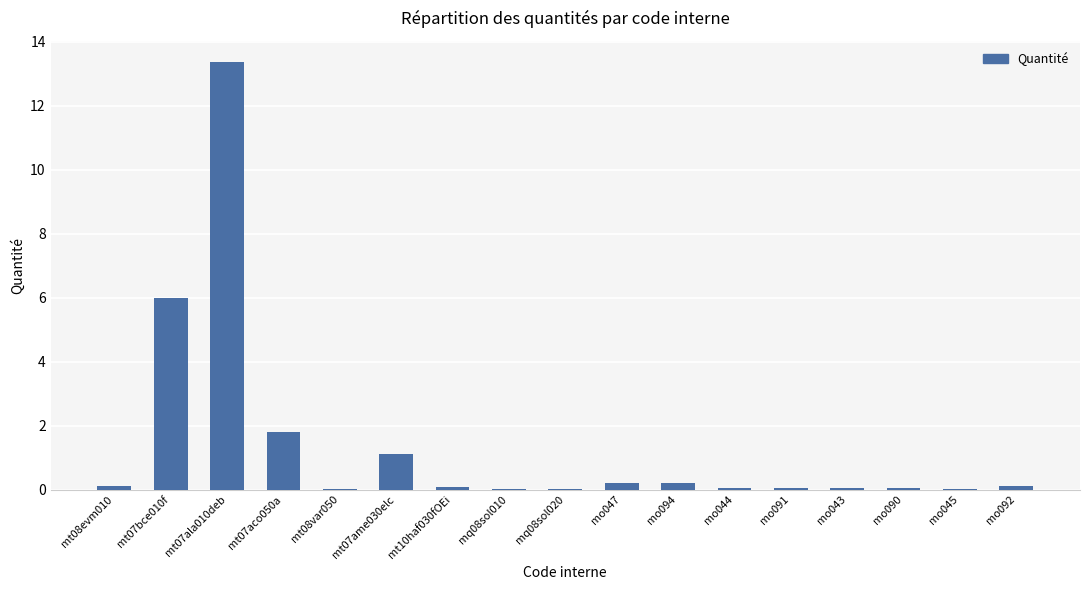

What is the approximate value at mt07aco050a?

1.8